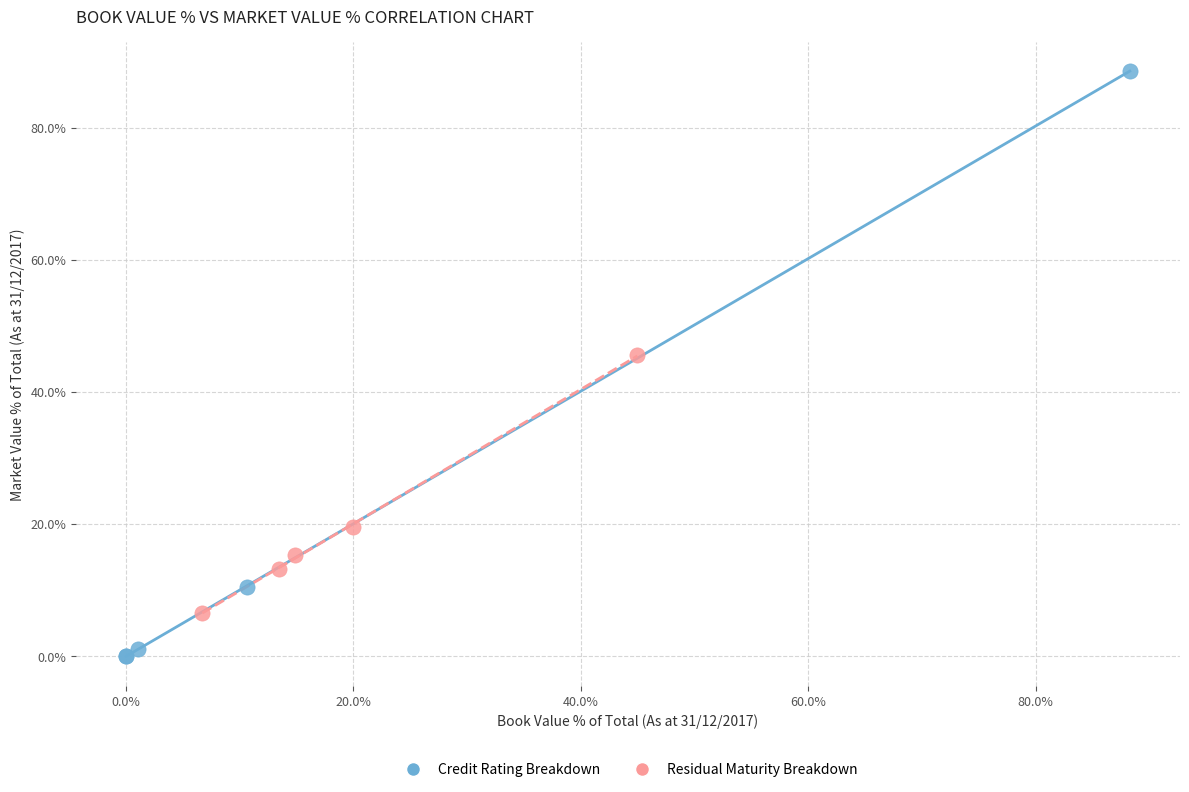

Which series contains the highest Y value?

Credit Rating Breakdown